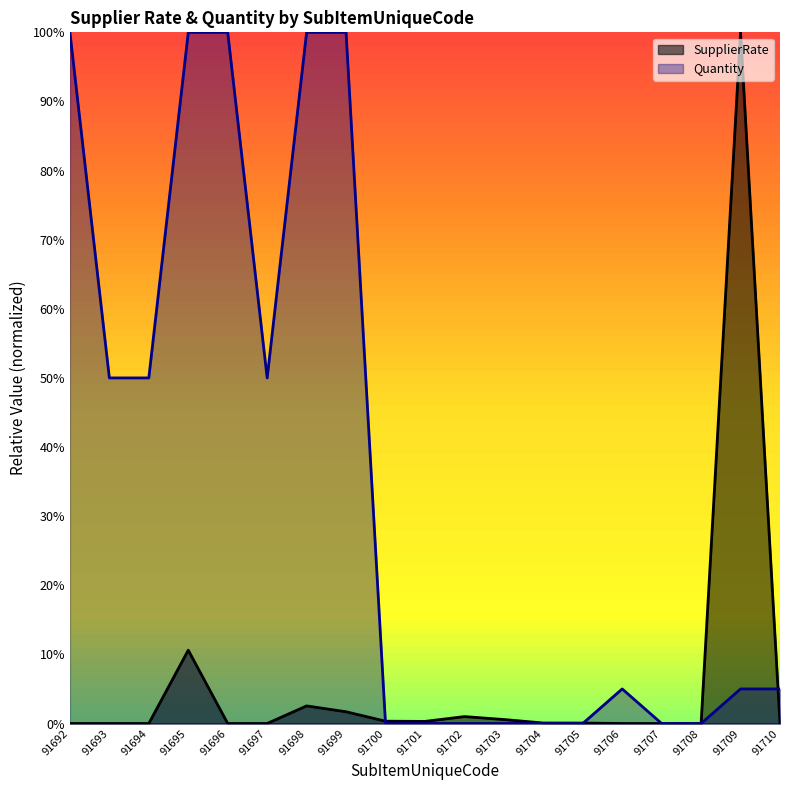

Is the value of SupplierRate at 91703 greater than the value of Quantity at 91708?

Yes